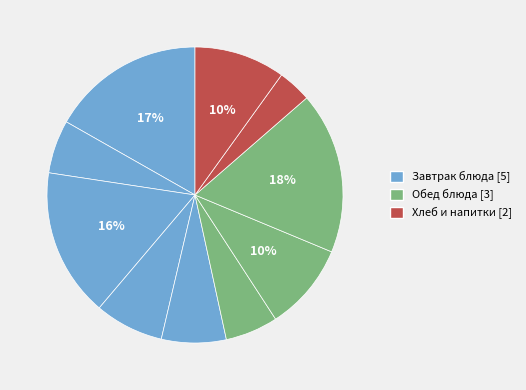

Count the number of slices in the pie.

10